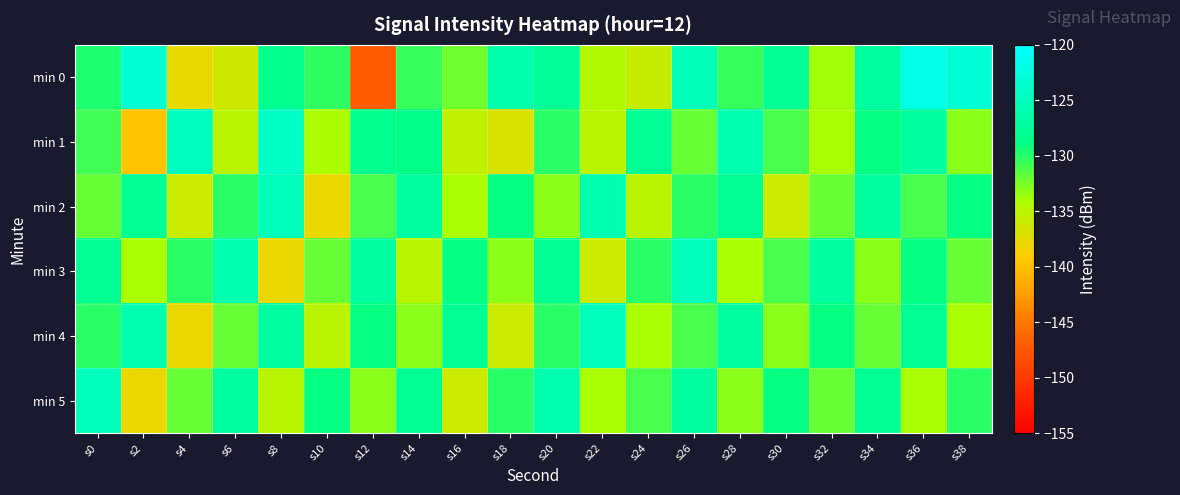

Reading right to left, transcribe all the data shown in this chart.

min 0: s38=-123.1	s36=-121.9	s34=-127.1	s32=-133.8	s30=-127.9	s28=-130.5	s26=-125.1	s24=-135.8	s22=-134.6	s20=-127.6	s18=-126.2	s16=-132.2	s14=-130.4	s12=-147.1	s10=-130.2	s8=-128.4	s6=-136.3	s4=-137.8	s2=-123.3	s0=-129.6
min 1: s38=-133.0	s36=-127.0	s34=-129.0	s32=-134.0	s30=-131.0	s28=-126.0	s26=-132.0	s24=-128.0	s22=-135.0	s20=-130.0	s18=-136.9	s16=-135.4	s14=-128.9	s12=-128.3	s10=-134.1	s8=-124.3	s6=-135.1	s4=-124.9	s2=-139.8	s0=-130.7
min 2: s38=-129.0	s36=-131.0	s34=-127.0	s32=-132.0	s30=-136.0	s28=-128.0	s26=-130.0	s24=-135.0	s22=-126.0	s20=-133.0	s18=-129.0	s16=-134.0	s14=-127.0	s12=-131.0	s10=-138.0	s8=-125.0	s6=-130.0	s4=-136.0	s2=-128.0	s0=-132.0
min 3: s38=-132.0	s36=-129.0	s34=-133.0	s32=-127.0	s30=-131.0	s28=-134.0	s26=-125.0	s24=-130.0	s22=-136.0	s20=-128.0	s18=-133.0	s16=-129.0	s14=-135.0	s12=-127.0	s10=-132.0	s8=-138.0	s6=-126.0	s4=-130.0	s2=-134.0	s0=-128.0
min 4: s38=-134.0	s36=-128.0	s34=-132.0	s32=-129.0	s30=-133.0	s28=-127.0	s26=-131.0	s24=-134.0	s22=-125.0	s20=-130.0	s18=-136.0	s16=-128.0	s14=-133.0	s12=-129.0	s10=-135.0	s8=-127.0	s6=-132.0	s4=-138.0	s2=-126.0	s0=-130.0
min 5: s38=-130.0	s36=-134.0	s34=-128.0	s32=-132.0	s30=-129.0	s28=-133.0	s26=-127.0	s24=-131.0	s22=-134.0	s20=-126.0	s18=-130.0	s16=-136.0	s14=-128.0	s12=-133.0	s10=-129.0	s8=-135.0	s6=-127.0	s4=-132.0	s2=-138.0	s0=-125.0